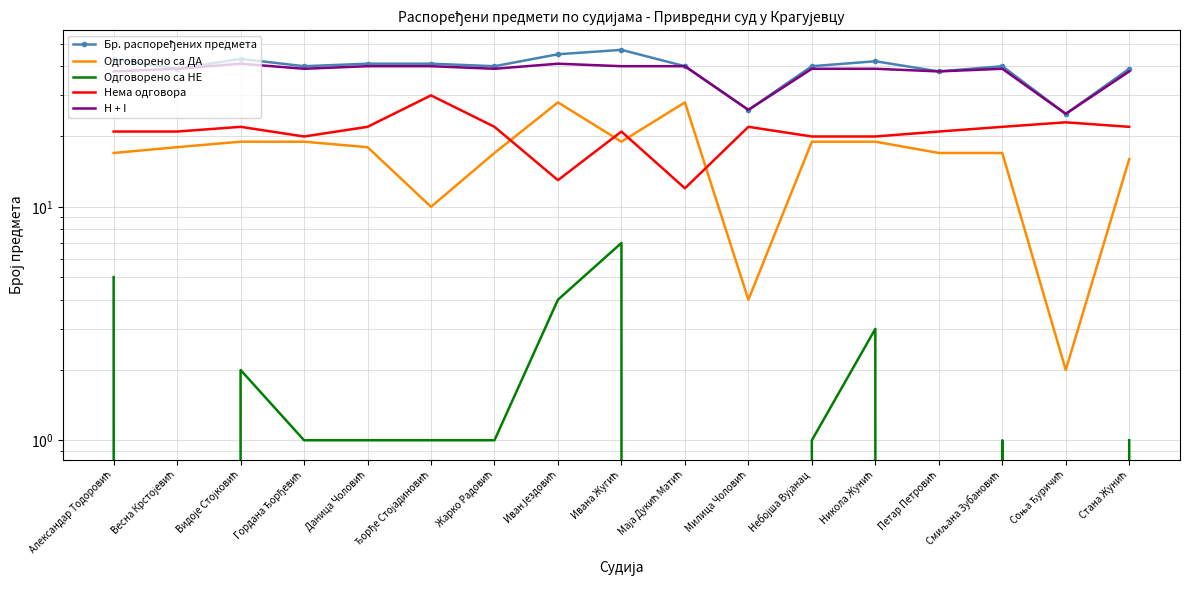

Which category has the lowest value in the Одговорено са НЕ series?

Весна Крстојевић